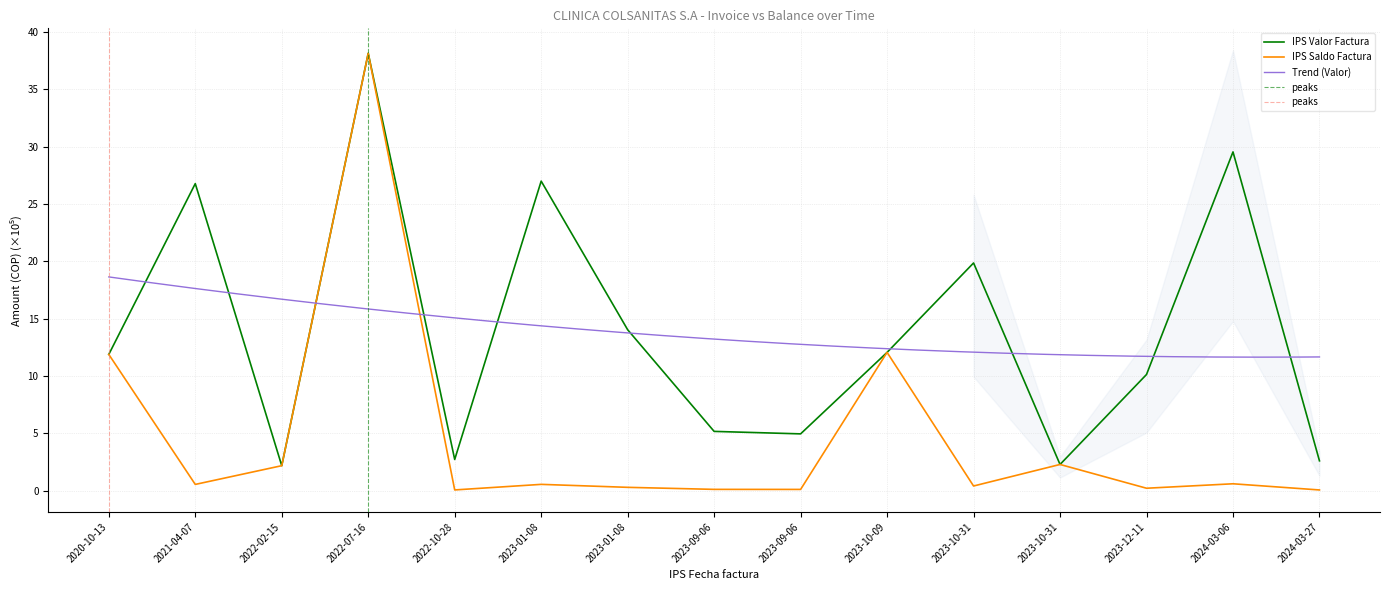

True or false: IPS Valor Factura and IPS Saldo Factura intersect in this chart.

False